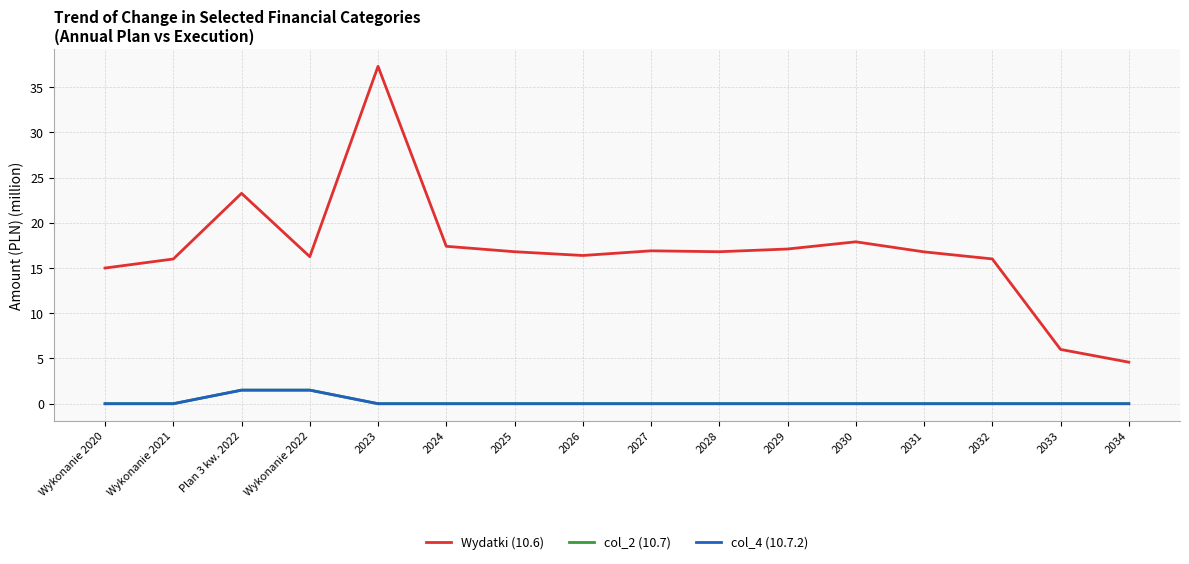

Does the chart display data point markers on the line(s)?

No